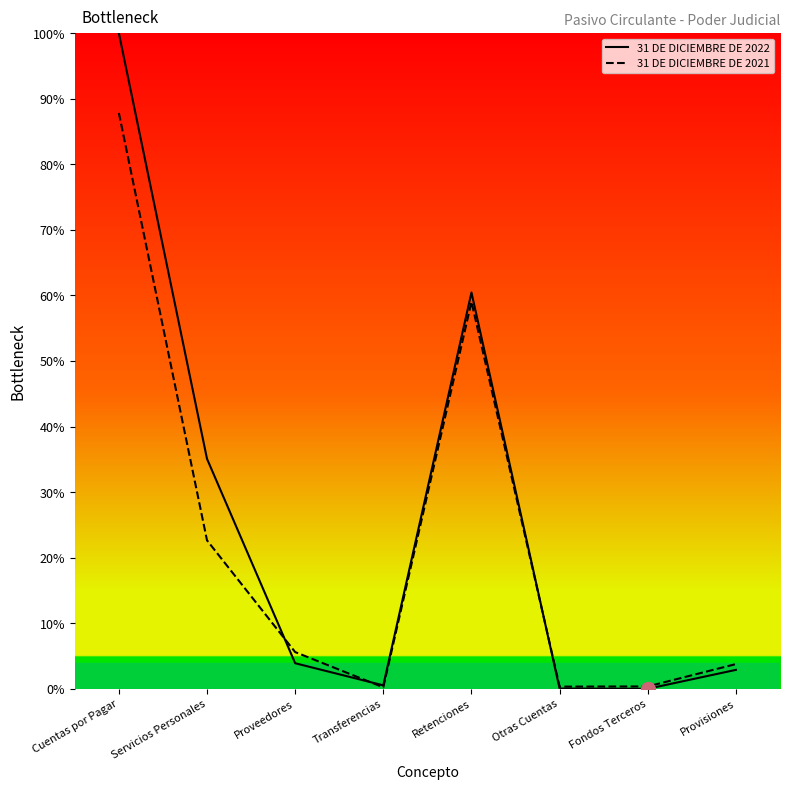

What are all the series names shown in the legend?

31 DE DICIEMBRE DE 2022, 31 DE DICIEMBRE DE 2021